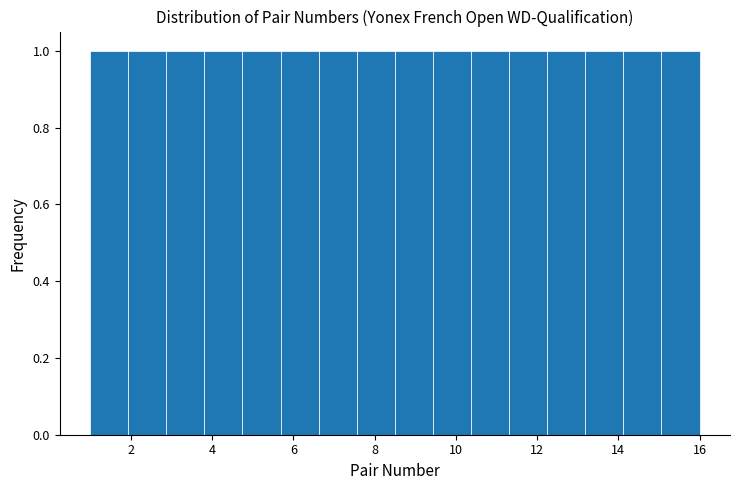

Reading left to right, transcribe this chart: for each bar, give the range it covers on the x-axis and its height. Neither the bar edges nor the heights are printed on the chart, so give them approximately, as read against the axes.

1.0 to 2.0: 1
2.0 to 2.8: 1
2.8 to 3.8: 1
3.8 to 4.8: 1
4.8 to 5.6: 1
5.6 to 6.6: 1
6.6 to 7.6: 1
7.6 to 8.6: 1
8.6 to 9.4: 1
9.4 to 10.4: 1
10.4 to 11.4: 1
11.4 to 12.2: 1
12.2 to 13.2: 1
13.2 to 14.2: 1
14.2 to 15.0: 1
15.0 to 16.0: 1